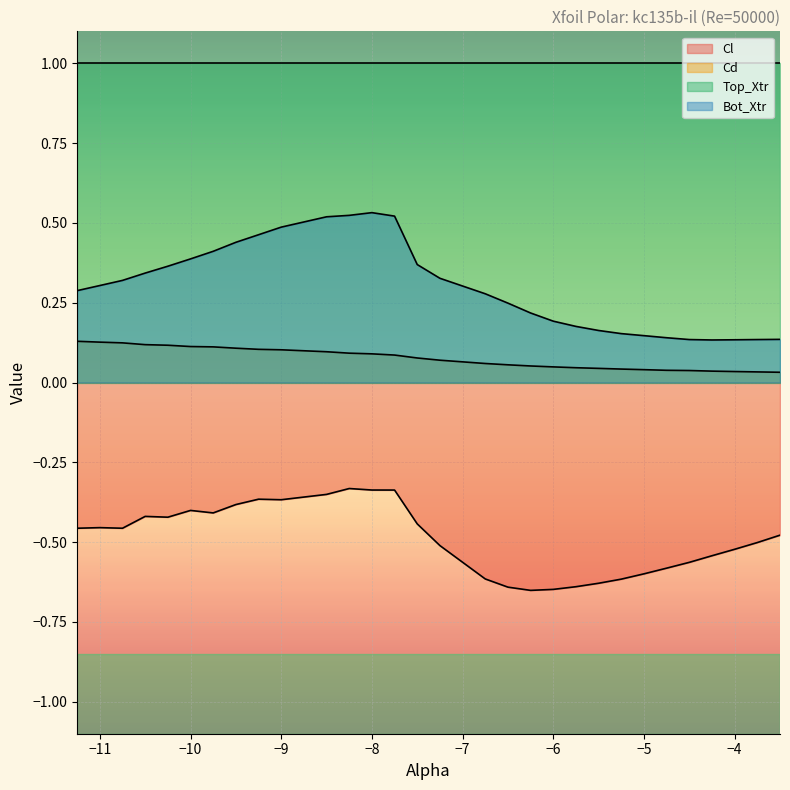

Rank the series by their average value, from highest to lowest.

Top_Xtr, Bot_Xtr, Cd, Cl